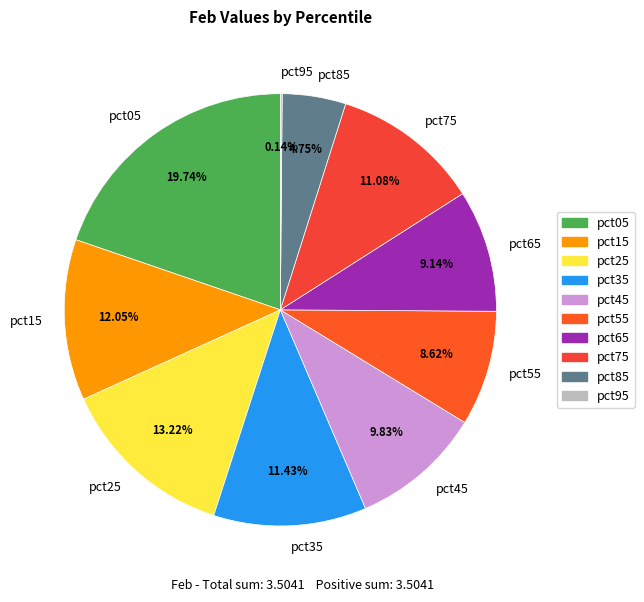

Does pct25 account for over 50% of the chart?

No